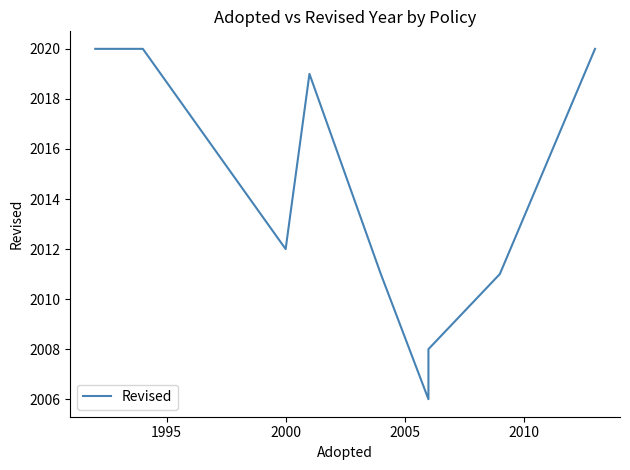

What is the value of the 11th point from the left?

2020